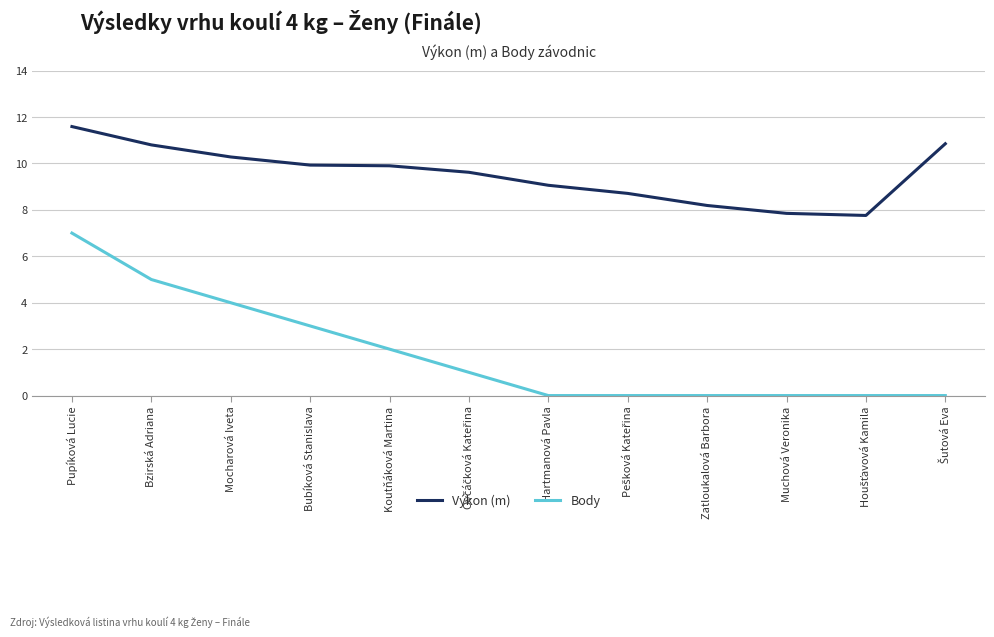

Rank the series by their average value, from highest to lowest.

Výkon (m), Body